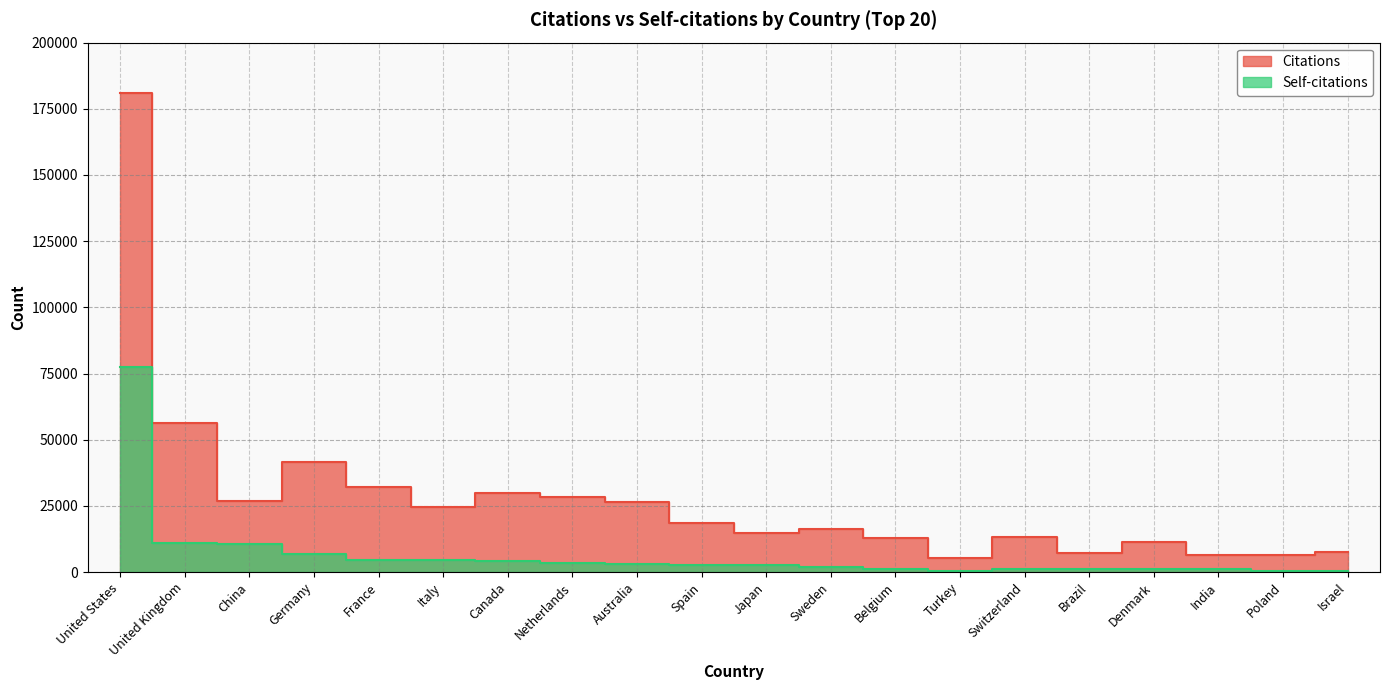

Which series has the largest total across all categories?

Citations